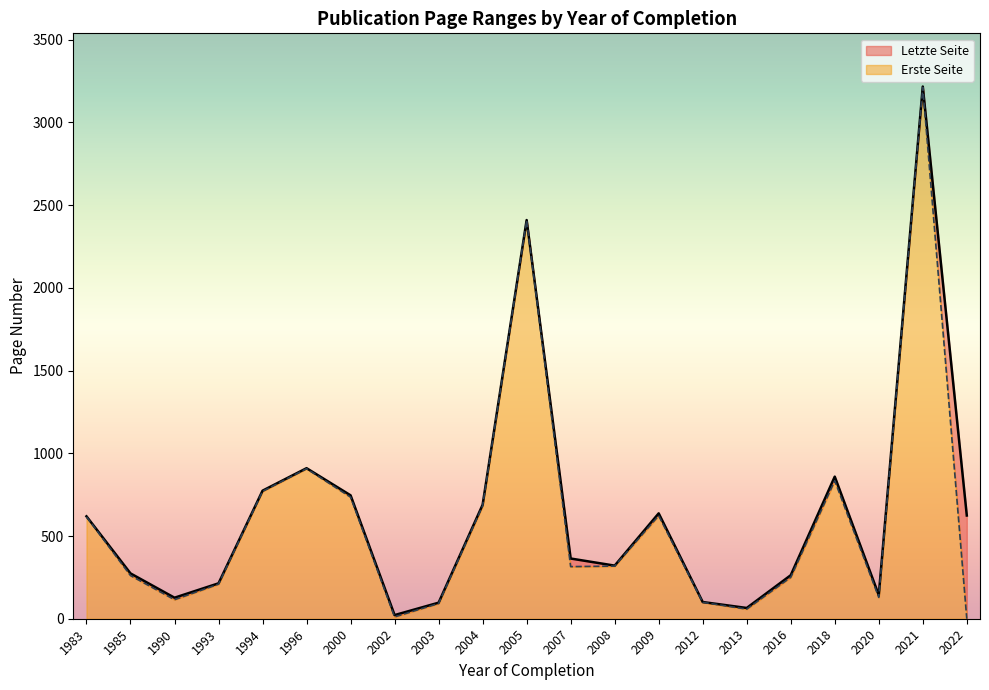

True or false: Letzte Seite and Erste Seite intersect in this chart.

False